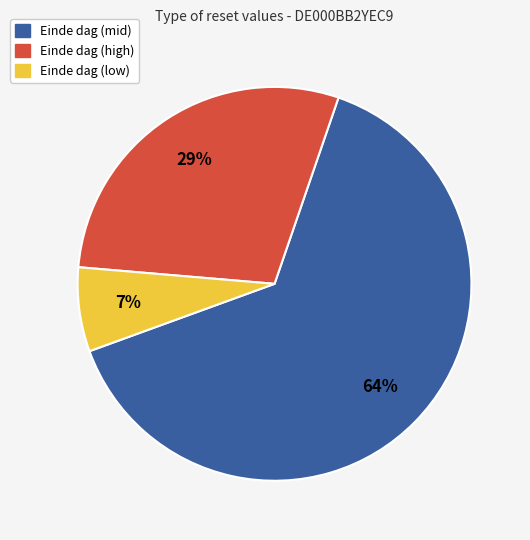

To the nearest percent, what is the average slice percentage?

33%